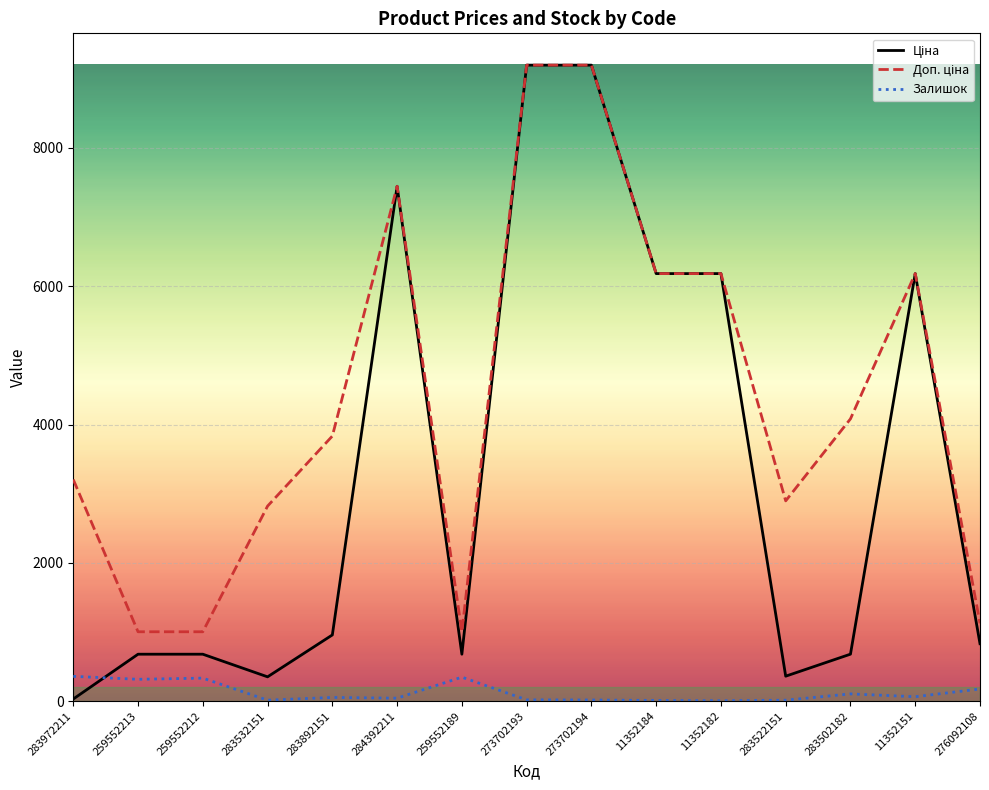

What is the total value across all series at 259552189?

2032.0